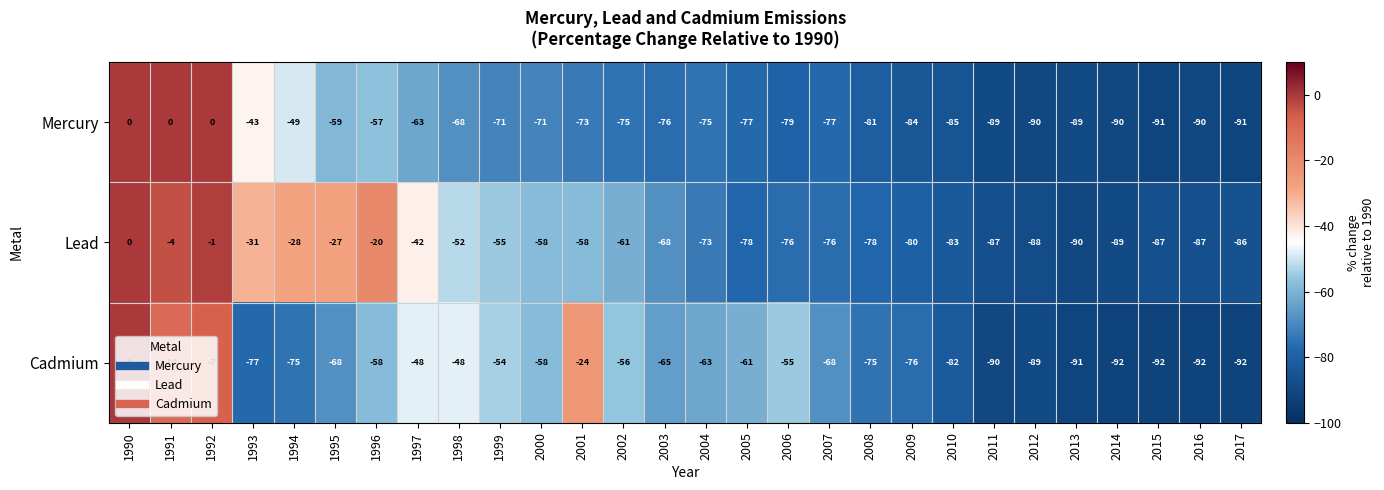

Is the value of Mercury at 2003 greater than the value of Lead at 2011?

Yes